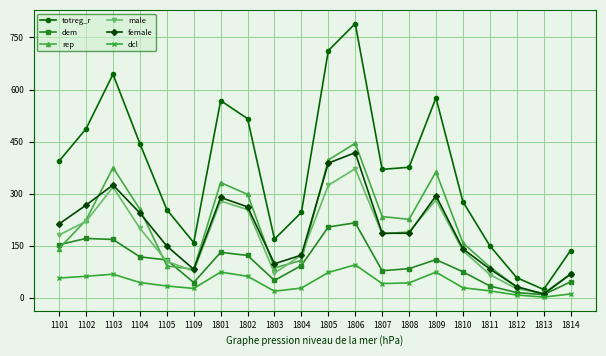

What is the sum of all totreg_r values?

7350